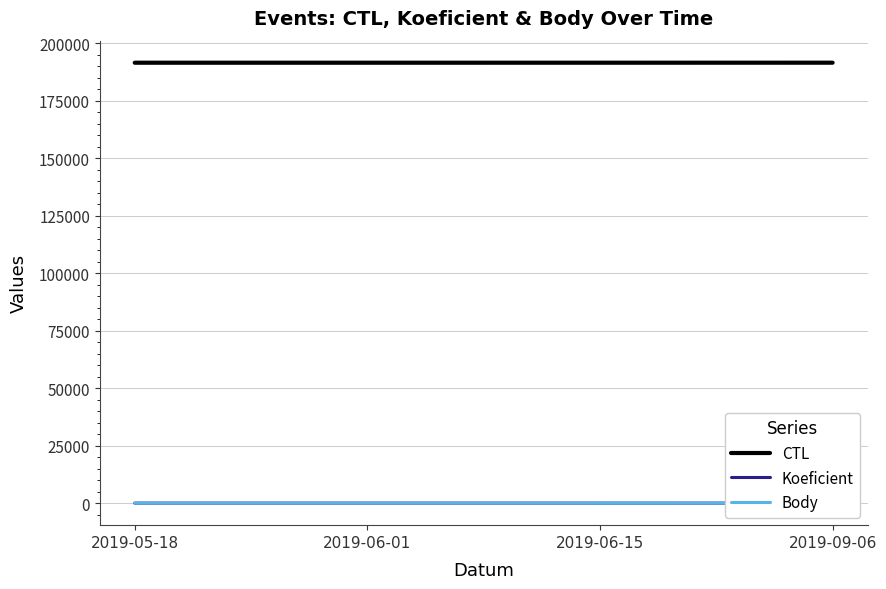

What are all the series names shown in the legend?

CTL, Koeficient, Body